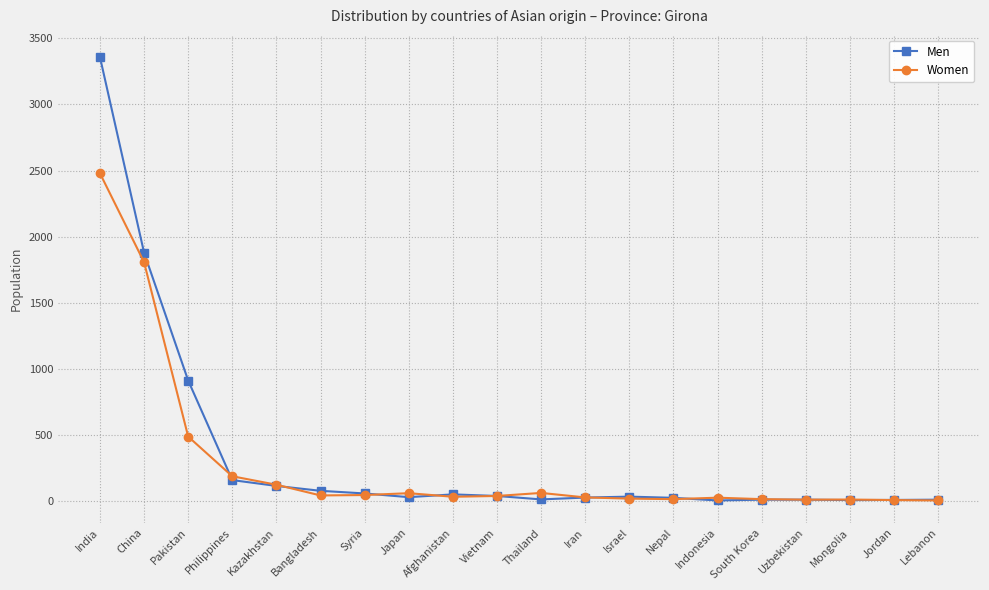

List the series in order of their peak value, lowest first.

Women, Men